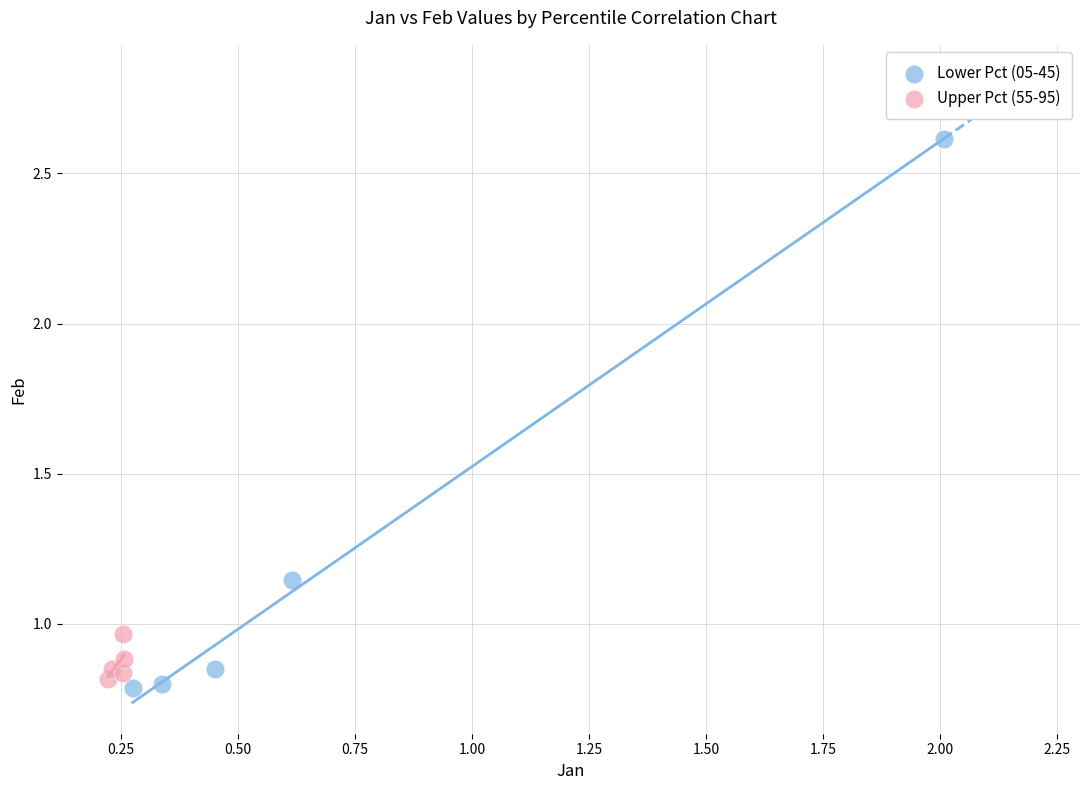

Which series contains the highest Y value?

Lower Pct (05-45)